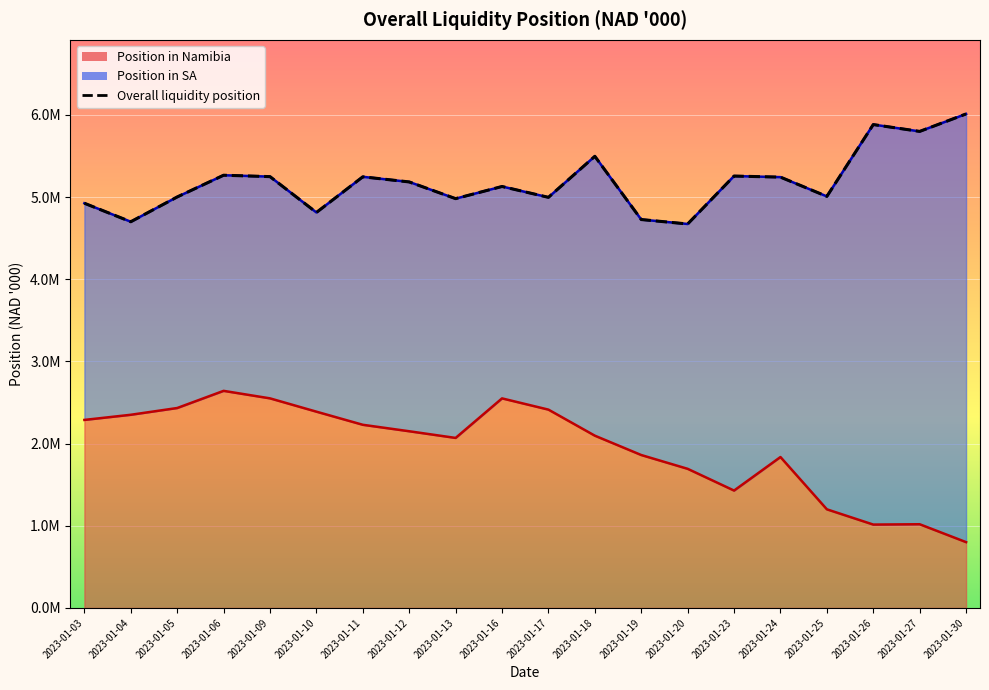

True or false: Position in Namibia and Overall liquidity position intersect in this chart.

False